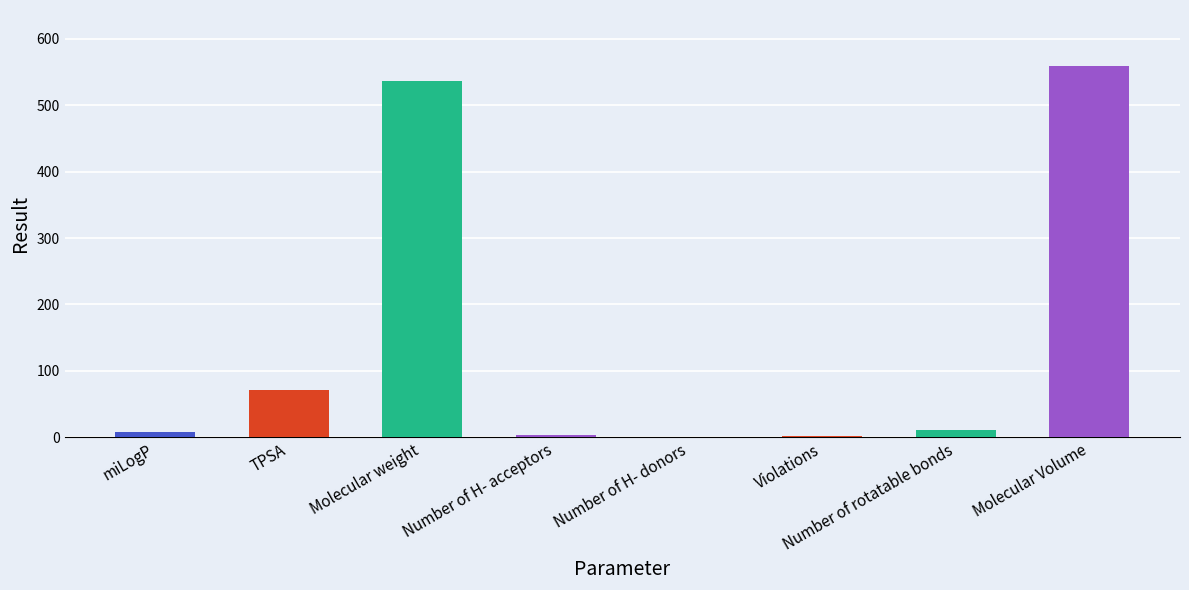

Read the value at Number of H- donors.

1.0